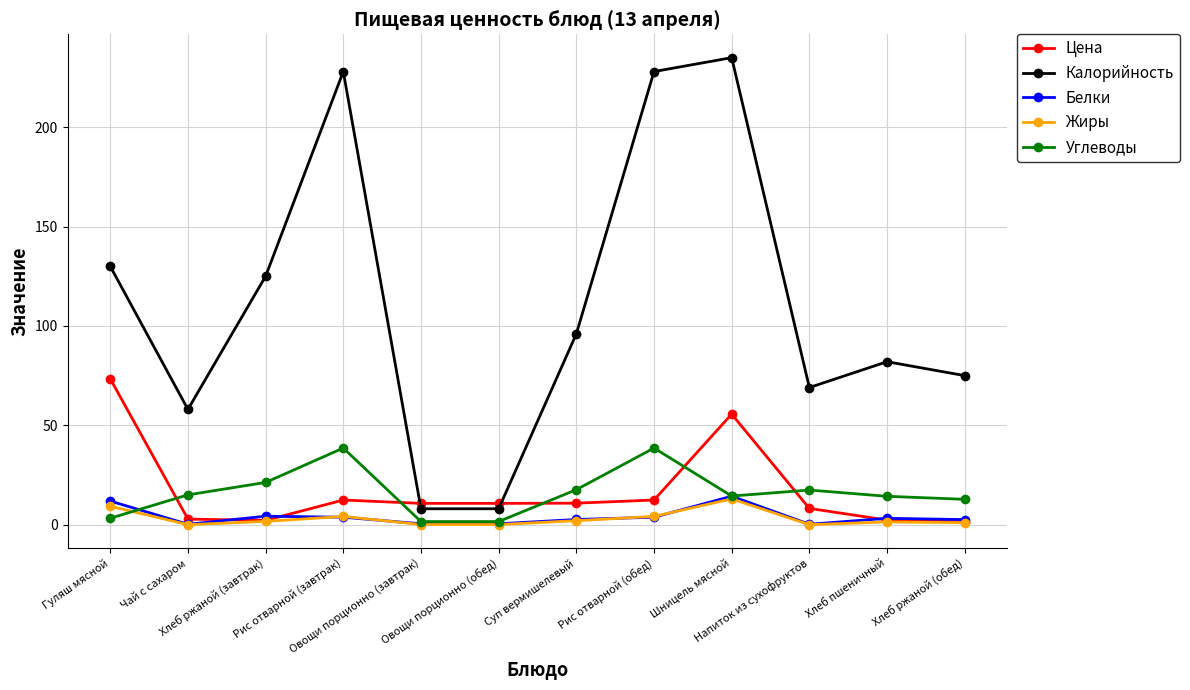

Count the number of categories in the chart.

12